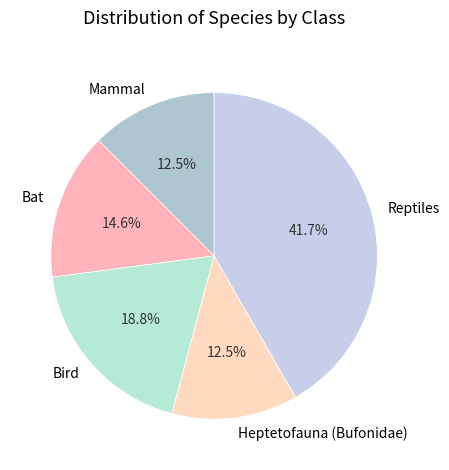

Combined, do Bat and Mammal account for over 50%?

No